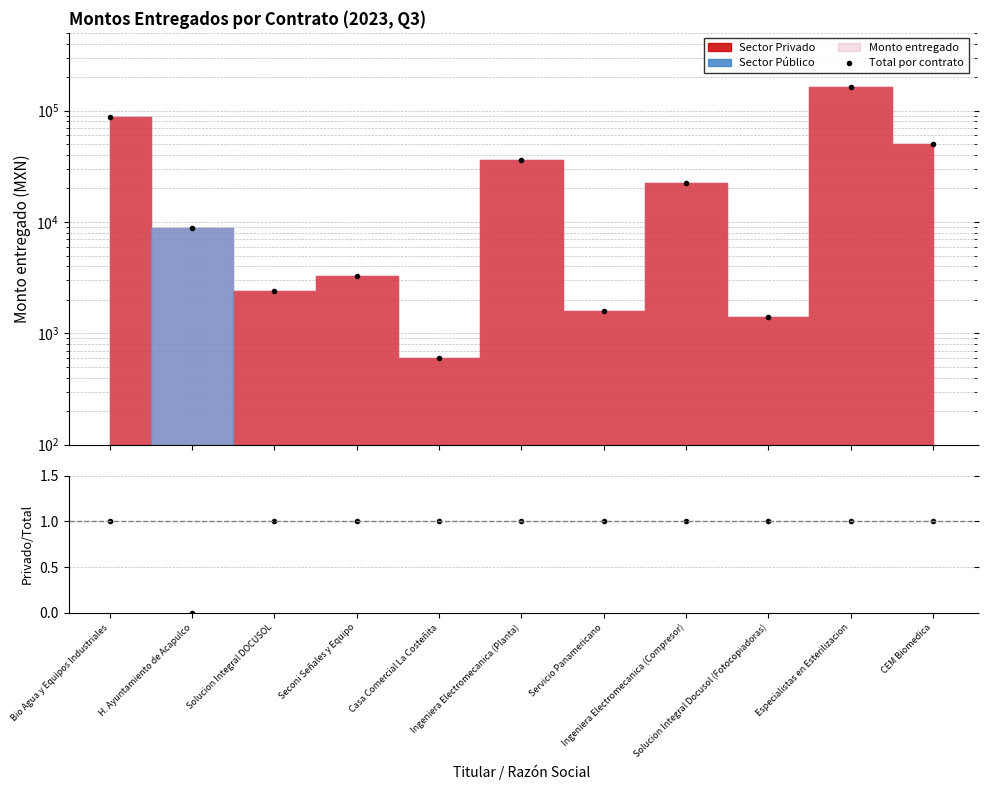

True or false: Privado/Total and Total por contrato intersect in this chart.

False